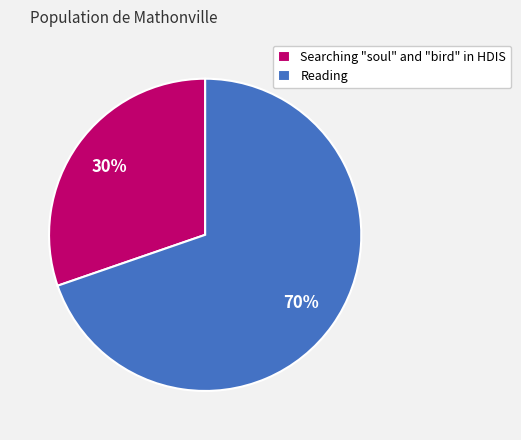

Does any single category account for the majority?

Yes